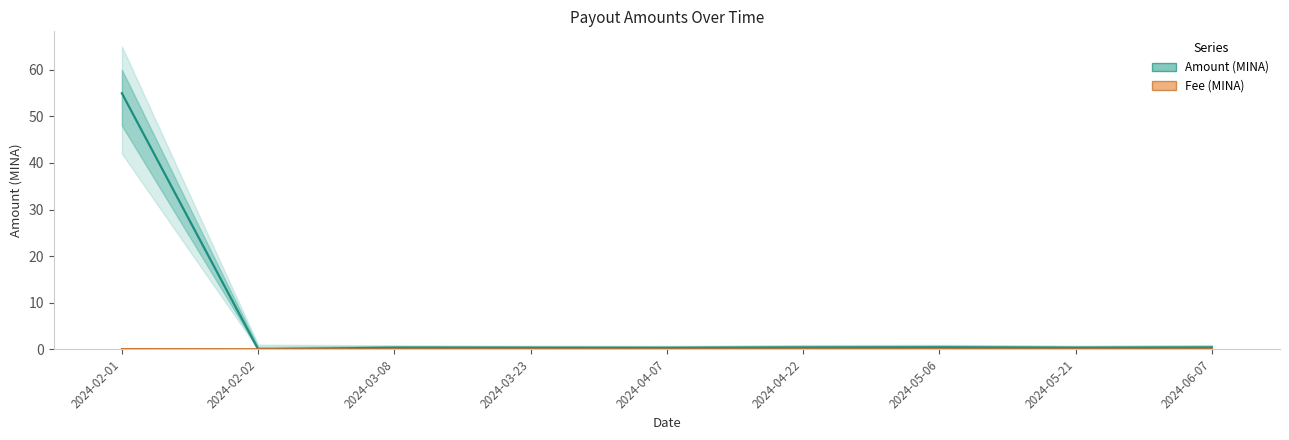

After their last crossing, which series has the higher values: Amount or Fee?

Amount